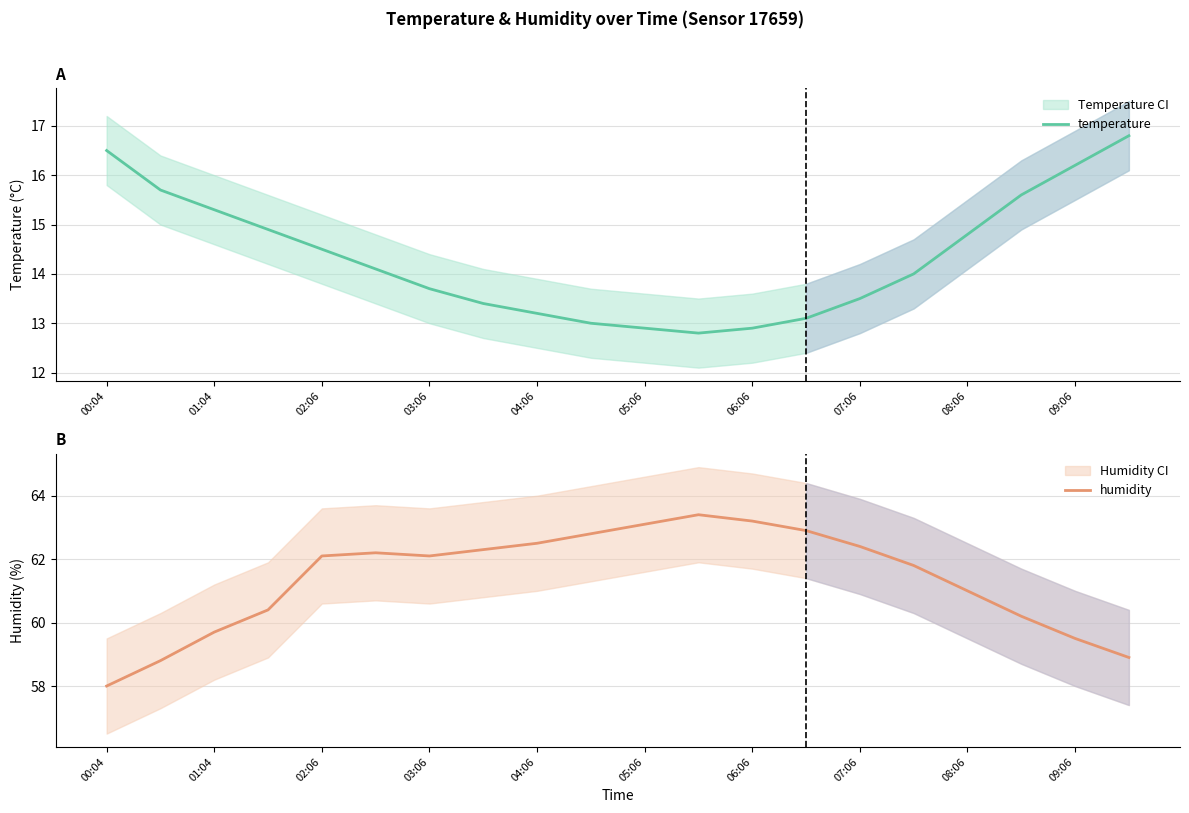

What is the lowest value of the temperature series?

12.8